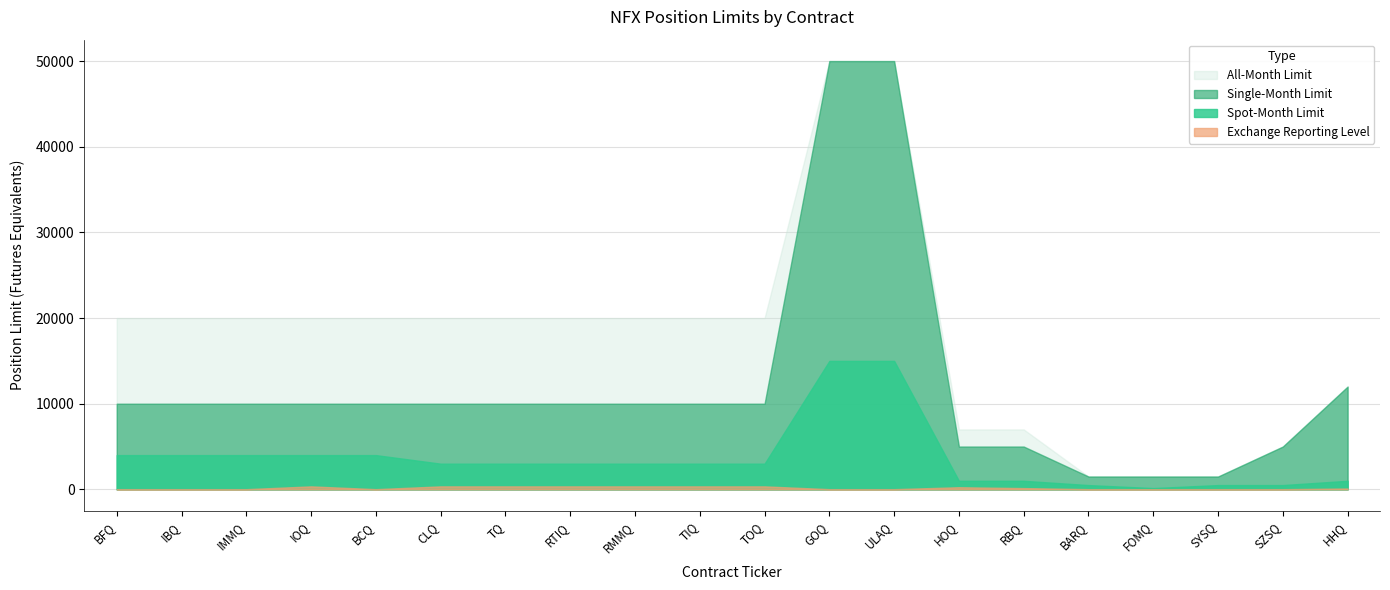

Rank the series at BCQ from highest to lowest value.

All-Month Limit, Single-Month Limit, Spot-Month Limit, Exchange Reporting Level